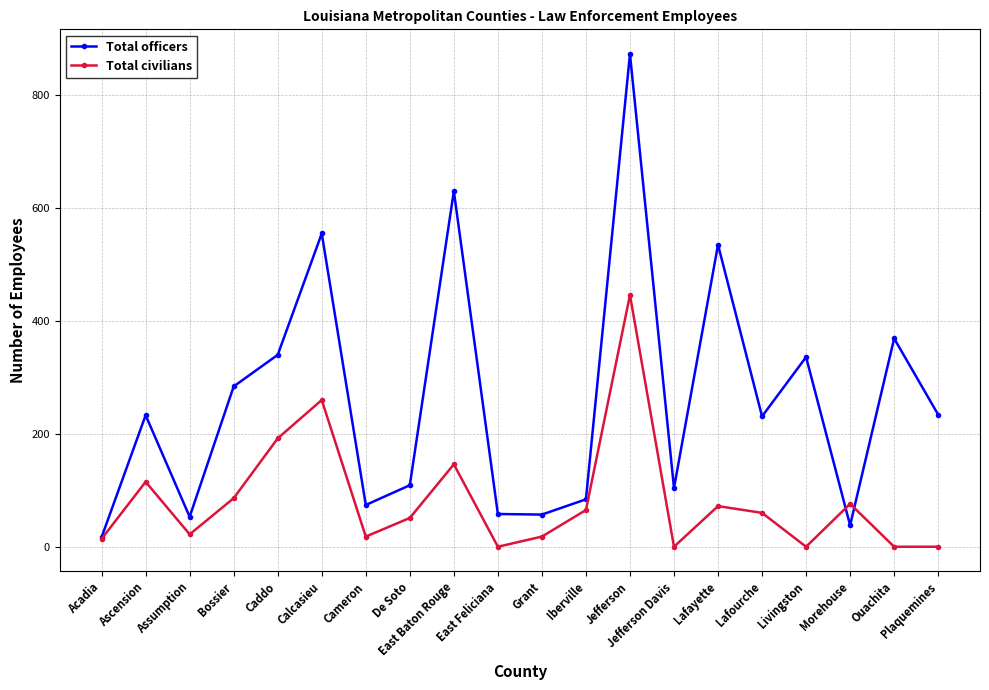

What are all the series names shown in the legend?

Total officers, Total civilians